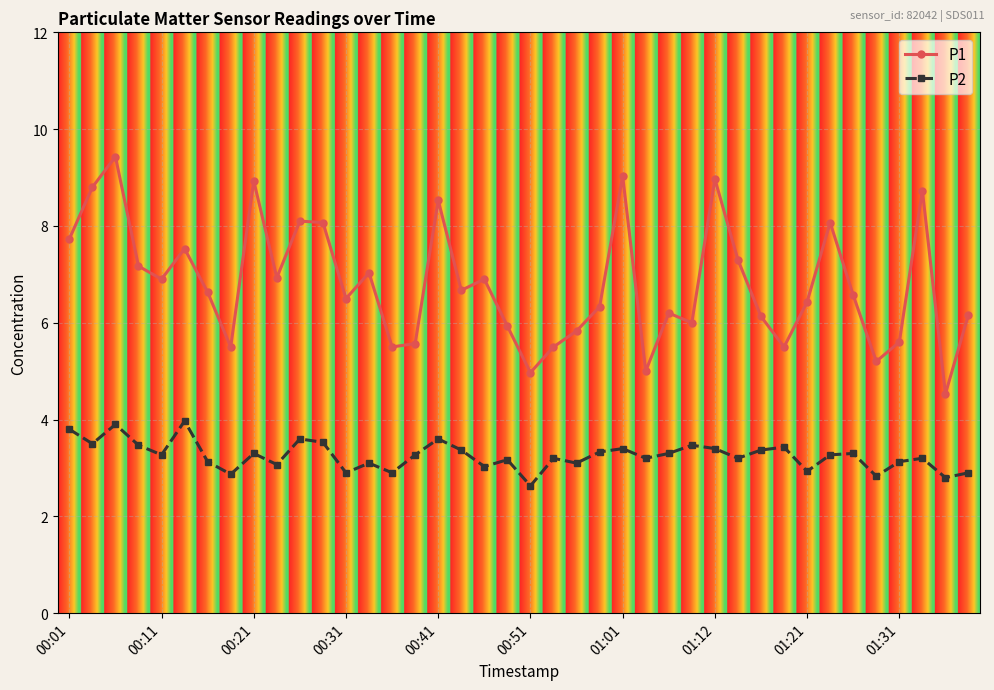

What is the smallest value displayed?

2.6